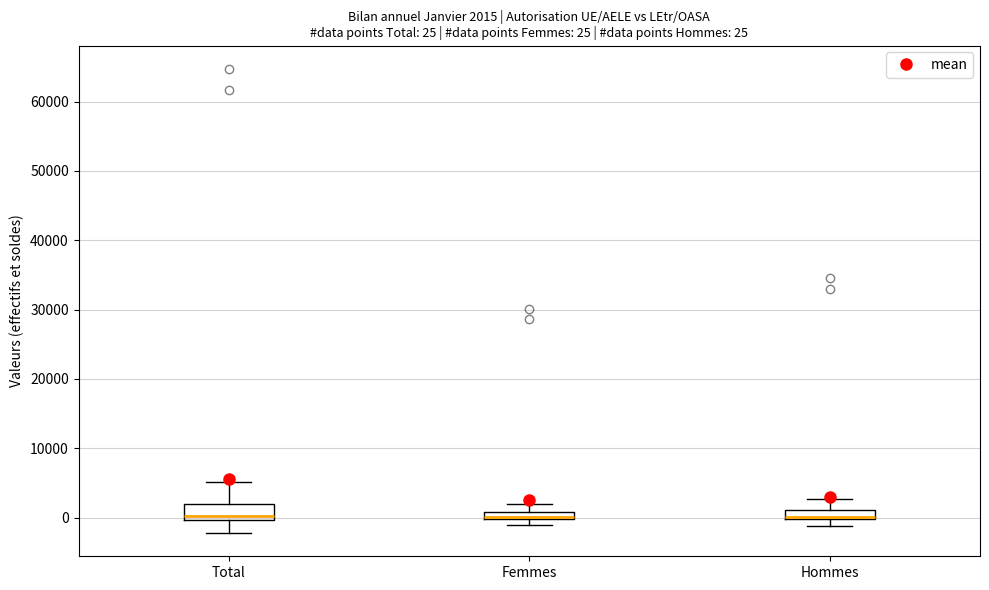

Which box is the tallest, from its lower edge to its upper edge?

Total